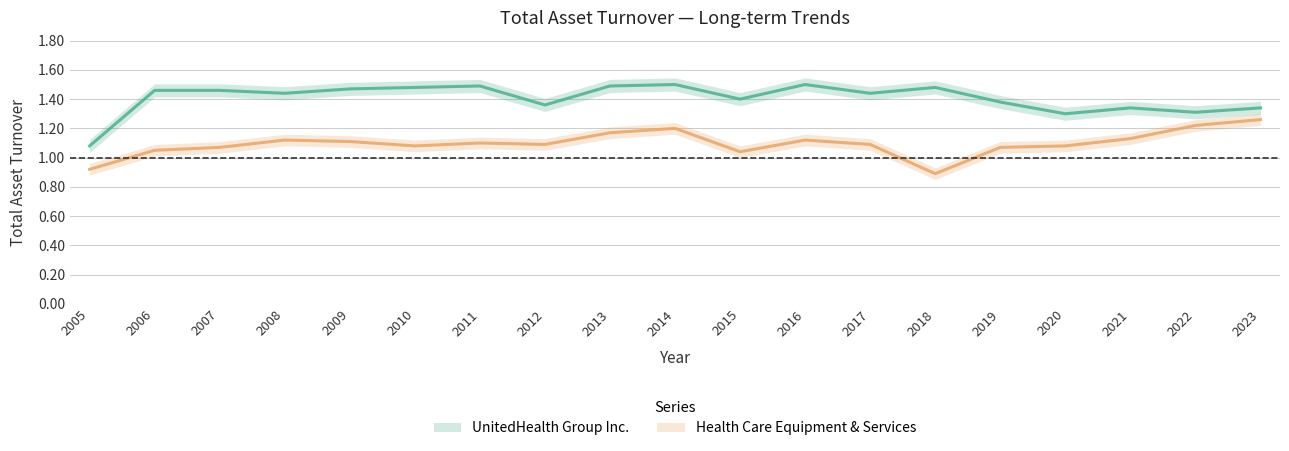

Reading right to left, list all the values displayed in this chart.

UnitedHealth Group Inc.: 2023=1.3	2022=1.3	2021=1.3	2020=1.3	2019=1.4	2018=1.5	2017=1.4	2016=1.5	2015=1.4	2014=1.5	2013=1.5	2012=1.4	2011=1.5	2010=1.5	2009=1.5	2008=1.4	2007=1.5	2006=1.5	2005=1.1
Health Care Equipment & Services: 2023=1.3	2022=1.2	2021=1.1	2020=1.1	2019=1.1	2018=0.9	2017=1.1	2016=1.1	2015=1.0	2014=1.2	2013=1.2	2012=1.1	2011=1.1	2010=1.1	2009=1.1	2008=1.1	2007=1.1	2006=1.1	2005=0.9